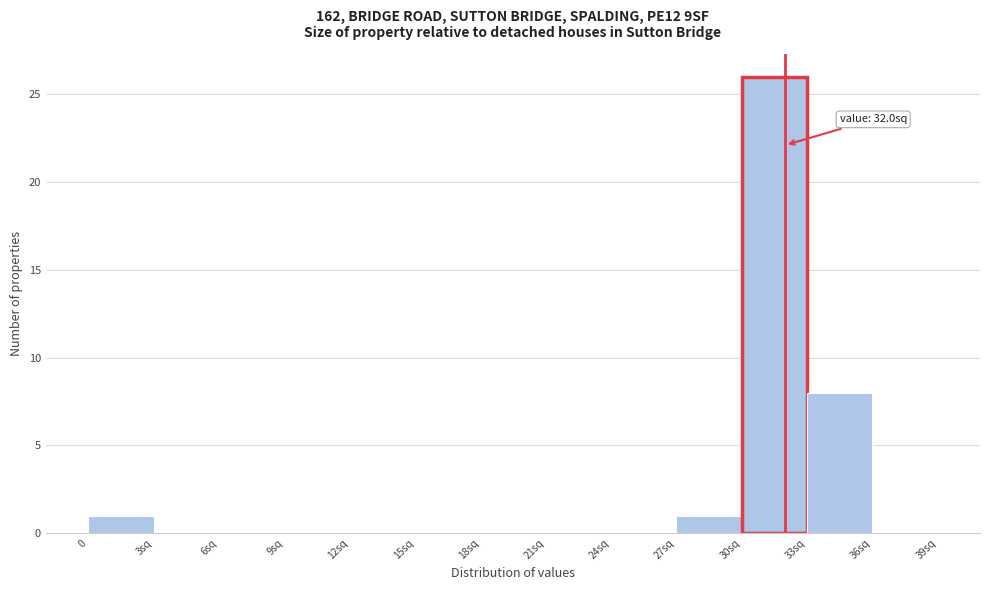

Reading left to right, what are all the values shown in this chart?

0=1	3sq=0	6sq=0	9sq=0	12sq=0	15sq=0	18sq=0	21sq=0	24sq=0	27sq=1	30sq=26	33sq=8	36sq=0